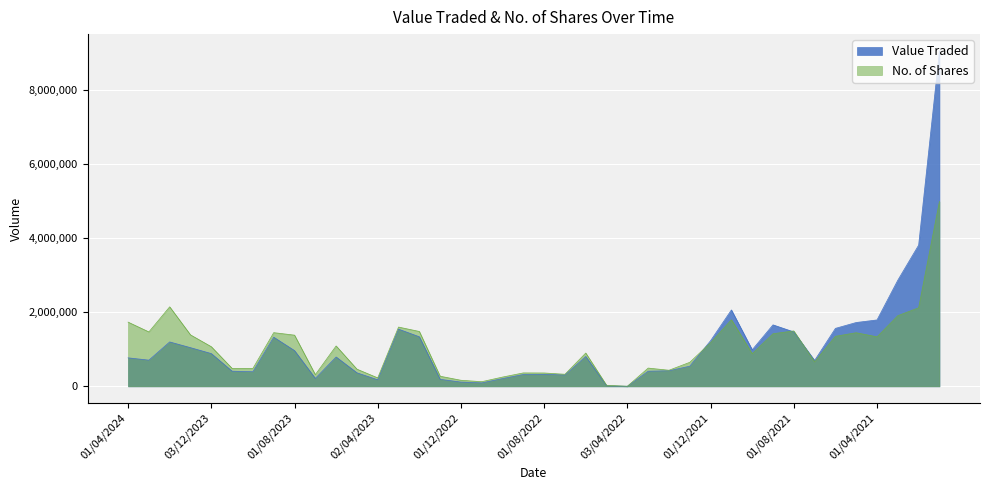

Between 02/10/2022 and 01/02/2021, which series saw the biggest shift?

Value Traded